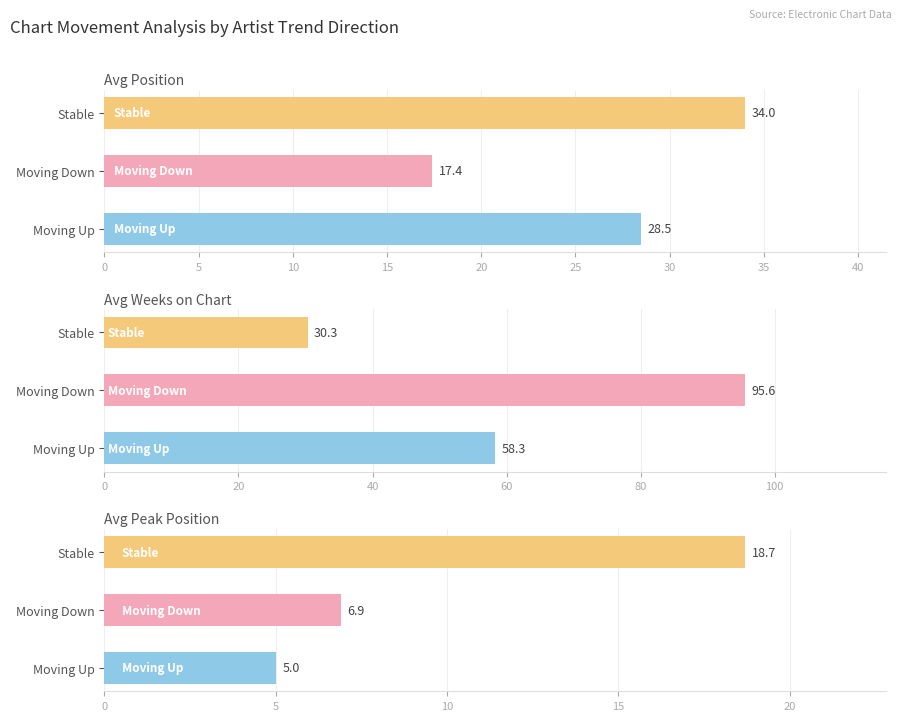

Are the bars horizontal?

Yes